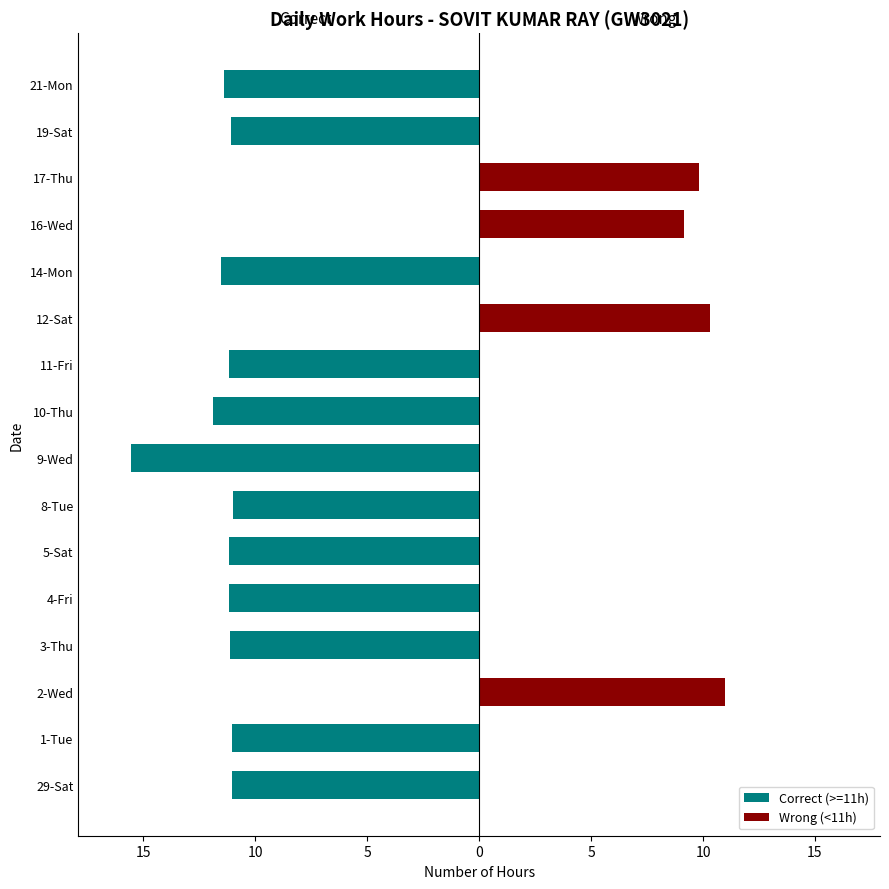

Does the chart contain any negative values?

Yes